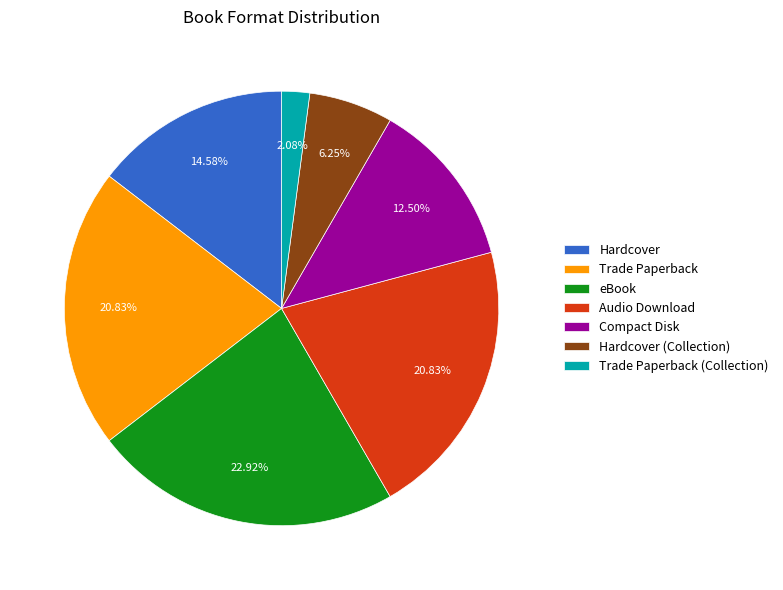

Approximately how many times larger is the value at Hardcover compared to Hardcover (Collection)?

2.3